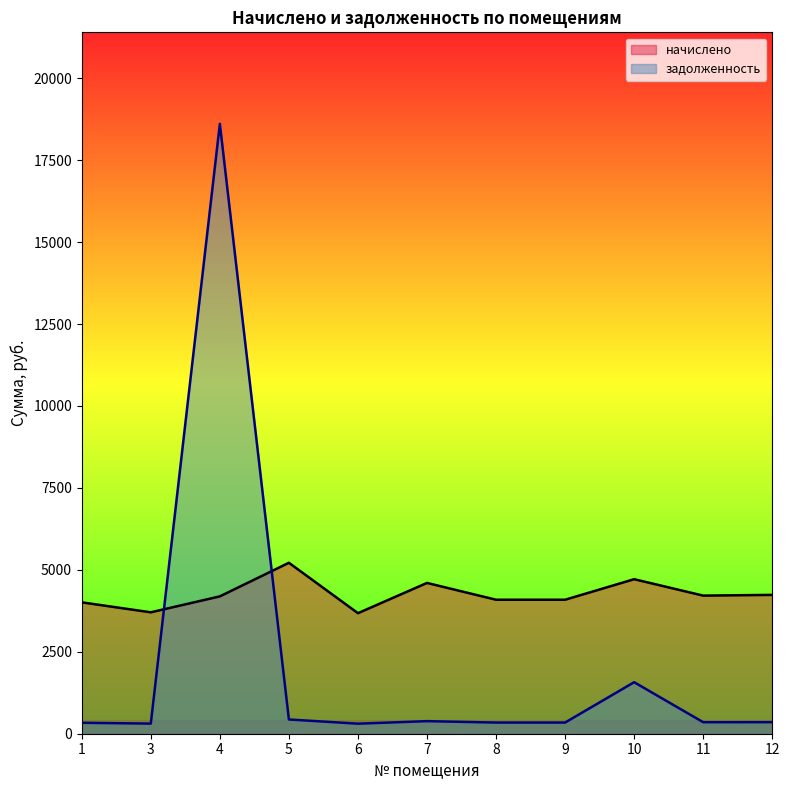

What are all the series names shown in the legend?

начислено, задолженность